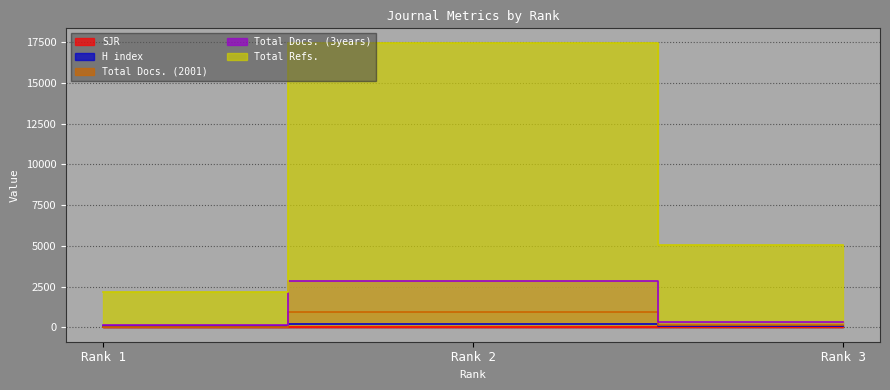

Does the chart display data point markers on the line(s)?

No